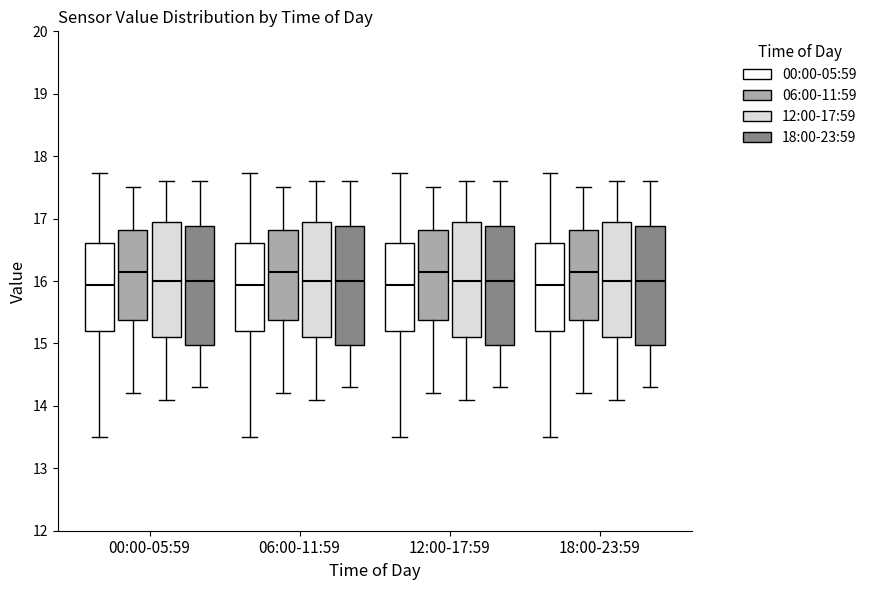

Reading left to right, read every box against the y-axis: the position of its median line, the range the box covers, and the ends of its whiskers. The values are not printed on the chart, so give them approximately, as read against the axis.

00:00-05:59 (00:00-05:59): median 15.9, box 15.2 to 16.6, whiskers 13.5 to 17.7
00:00-05:59 (06:00-11:59): median 16.2, box 15.4 to 16.8, whiskers 14.2 to 17.5
00:00-05:59 (12:00-17:59): median 16.0, box 15.1 to 17.0, whiskers 14.1 to 17.6
00:00-05:59 (18:00-23:59): median 16.0, box 15.0 to 16.9, whiskers 14.3 to 17.6
06:00-11:59 (00:00-05:59): median 15.9, box 15.2 to 16.6, whiskers 13.5 to 17.7
06:00-11:59 (06:00-11:59): median 16.2, box 15.4 to 16.8, whiskers 14.2 to 17.5
06:00-11:59 (12:00-17:59): median 16.0, box 15.1 to 17.0, whiskers 14.1 to 17.6
06:00-11:59 (18:00-23:59): median 16.0, box 15.0 to 16.9, whiskers 14.3 to 17.6
12:00-17:59 (00:00-05:59): median 15.9, box 15.2 to 16.6, whiskers 13.5 to 17.7
12:00-17:59 (06:00-11:59): median 16.2, box 15.4 to 16.8, whiskers 14.2 to 17.5
12:00-17:59 (12:00-17:59): median 16.0, box 15.1 to 17.0, whiskers 14.1 to 17.6
12:00-17:59 (18:00-23:59): median 16.0, box 15.0 to 16.9, whiskers 14.3 to 17.6
18:00-23:59 (00:00-05:59): median 15.9, box 15.2 to 16.6, whiskers 13.5 to 17.7
18:00-23:59 (06:00-11:59): median 16.2, box 15.4 to 16.8, whiskers 14.2 to 17.5
18:00-23:59 (12:00-17:59): median 16.0, box 15.1 to 17.0, whiskers 14.1 to 17.6
18:00-23:59 (18:00-23:59): median 16.0, box 15.0 to 16.9, whiskers 14.3 to 17.6